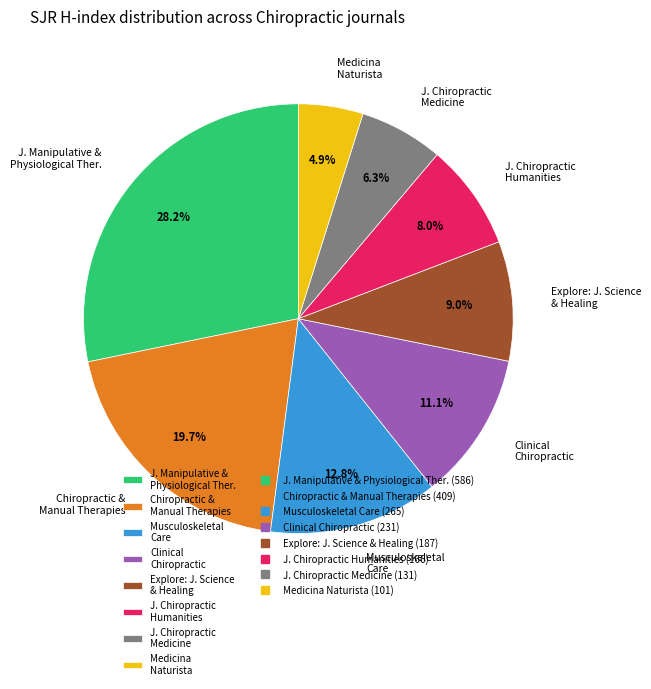

Is the sum of Medicina Naturista and Clinical Chiropractic greater than half?

No